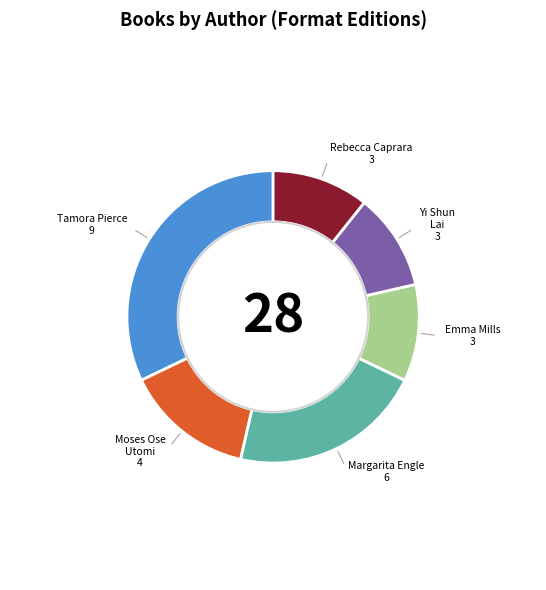

Does any single category account for the majority?

No